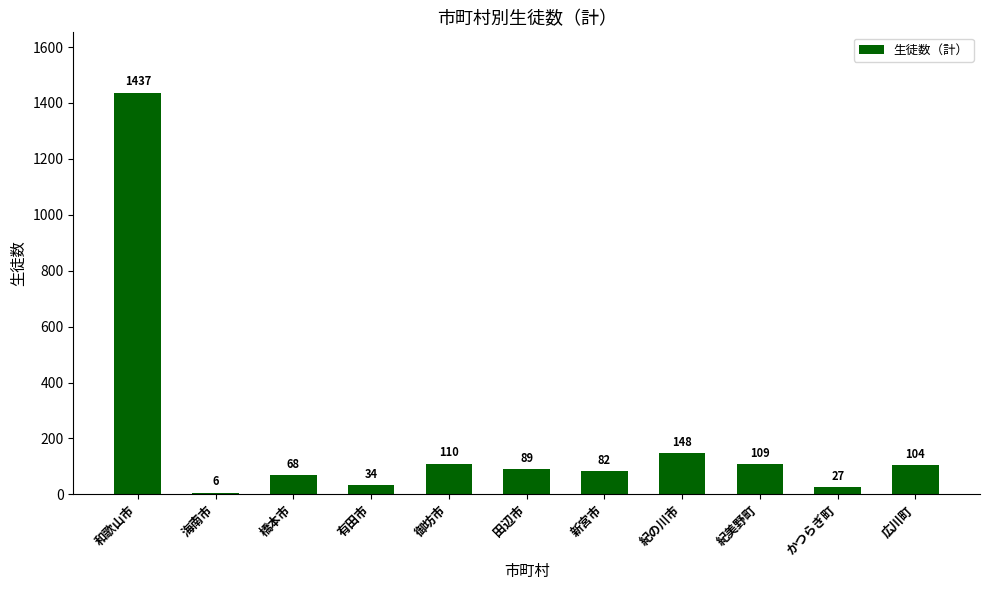

Approximately how many times larger is the value at 広川町 compared to 有田市?

3.1